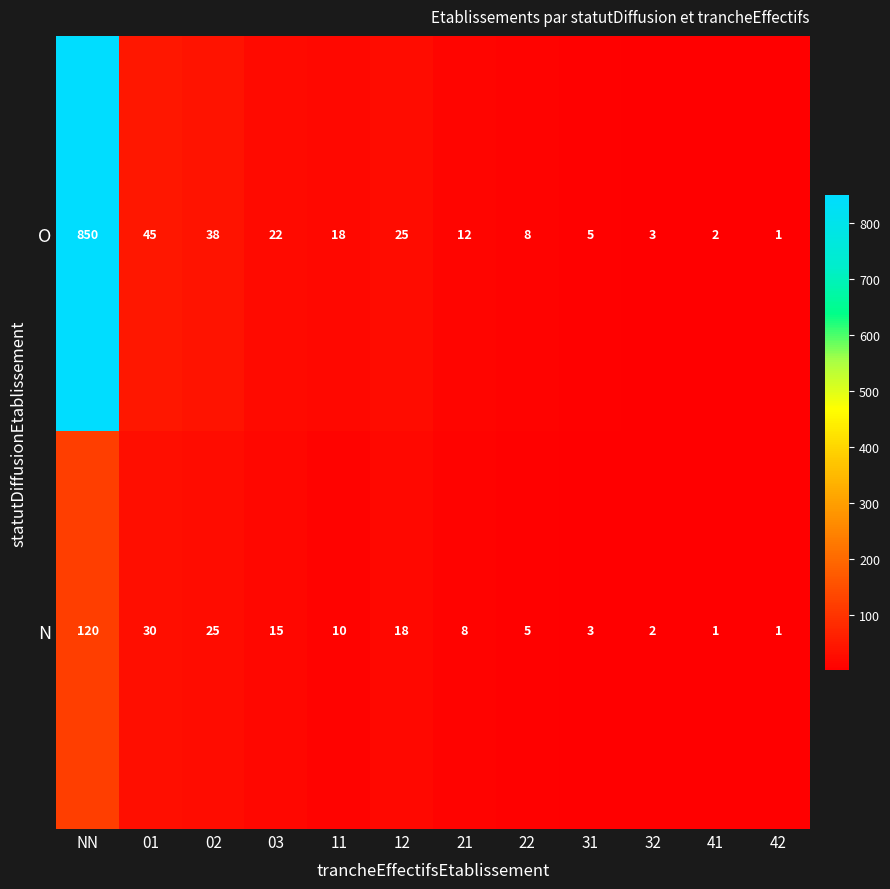

Reading left to right, list all the values displayed in this chart.

O: 850	45	38	22	18	25	12	8	5	3	2	1
N: 120	30	25	15	10	18	8	5	3	2	1	1